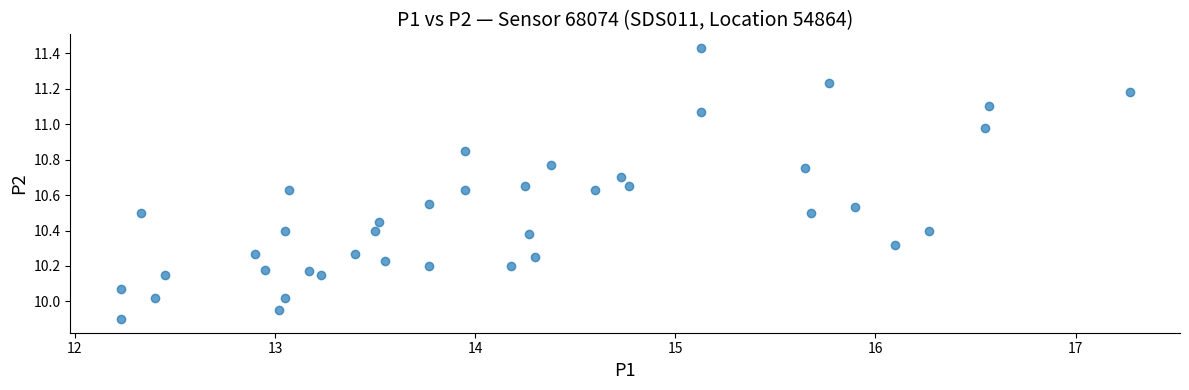

What is the range of Y values (max minus min)?

1.5